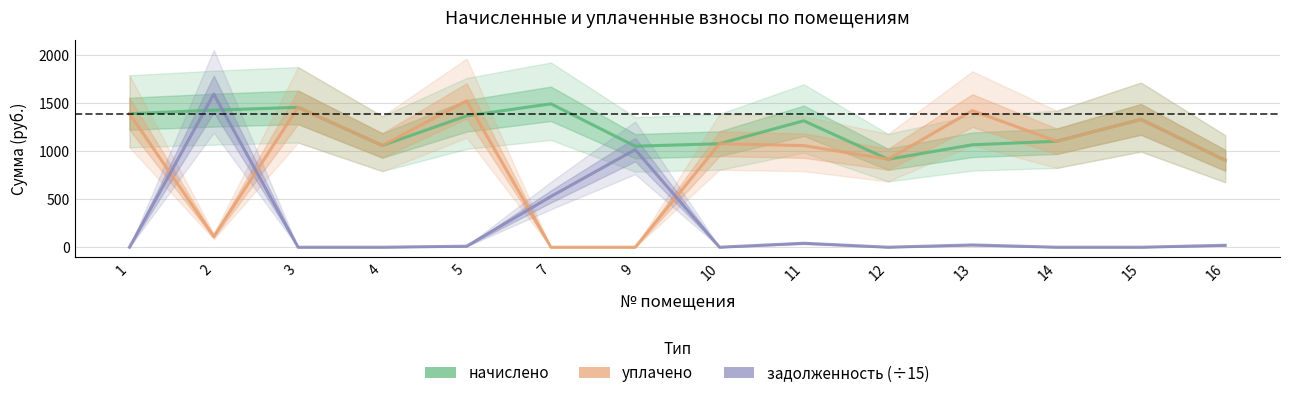

What is the difference between the second highest and second lowest values in the начислено series?

538.9